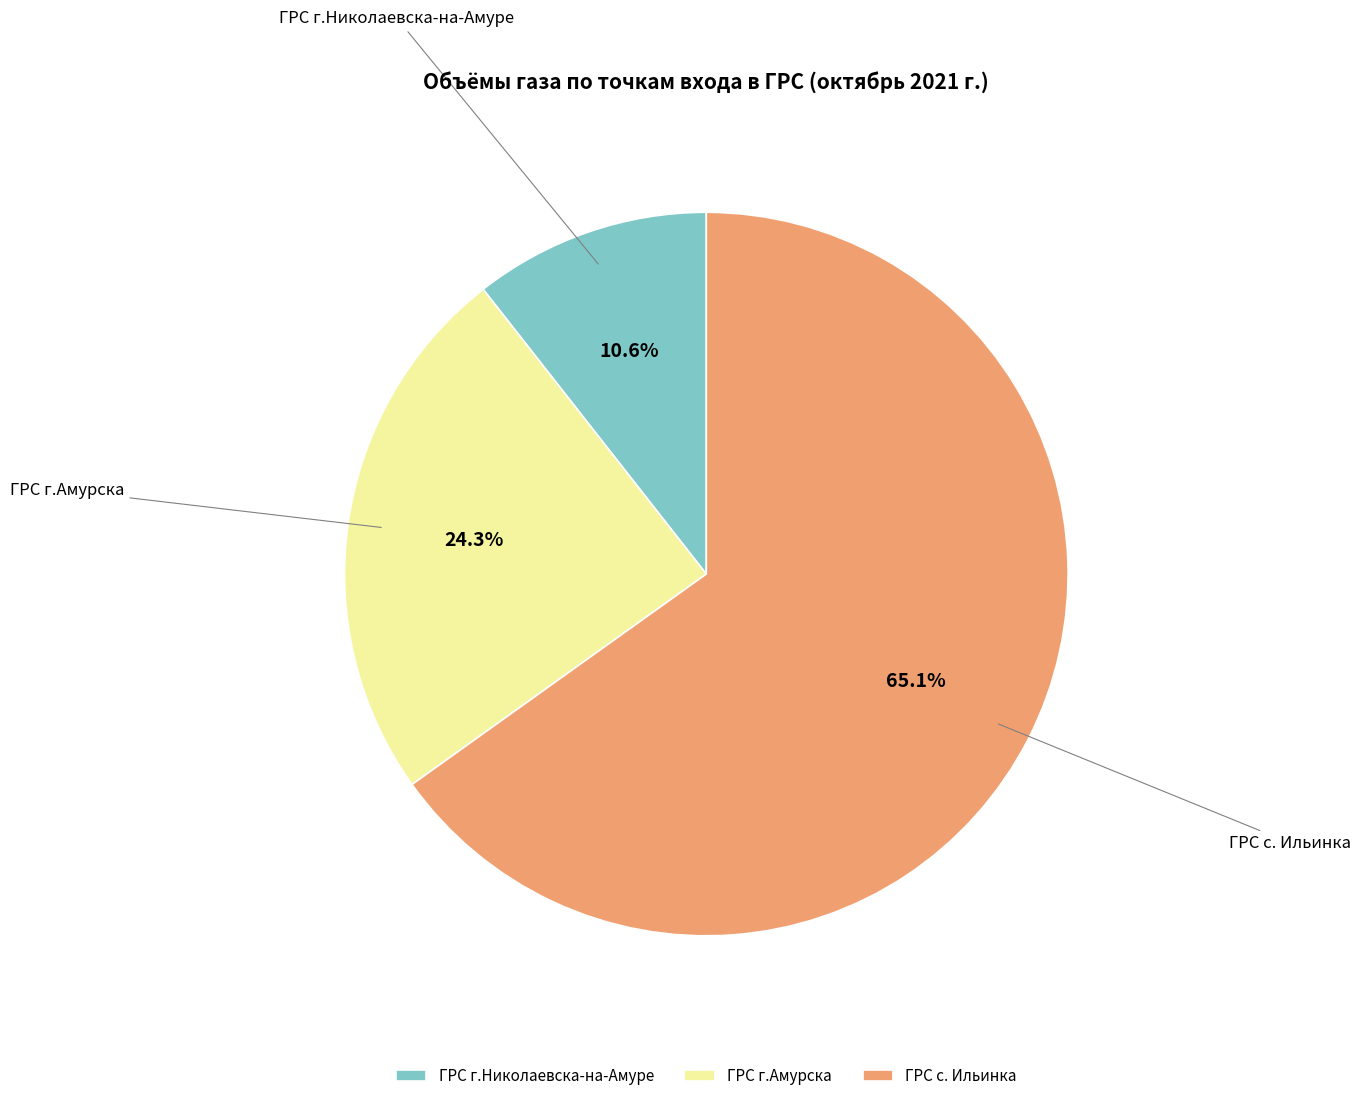

Do ГРС с. Ильинка and ГРС г.Николаевска-на-Амуре together represent more than half of the pie?

Yes